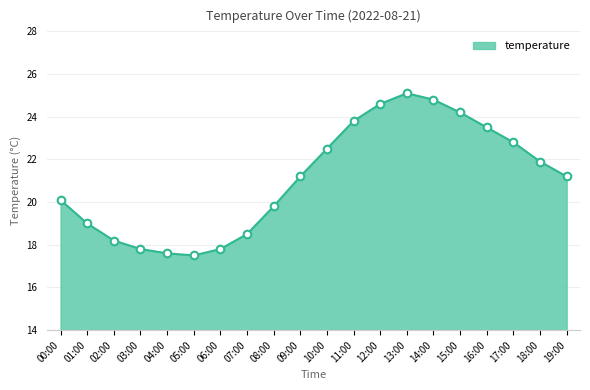

Which has a higher value, 02:00 or 00:00?

00:00